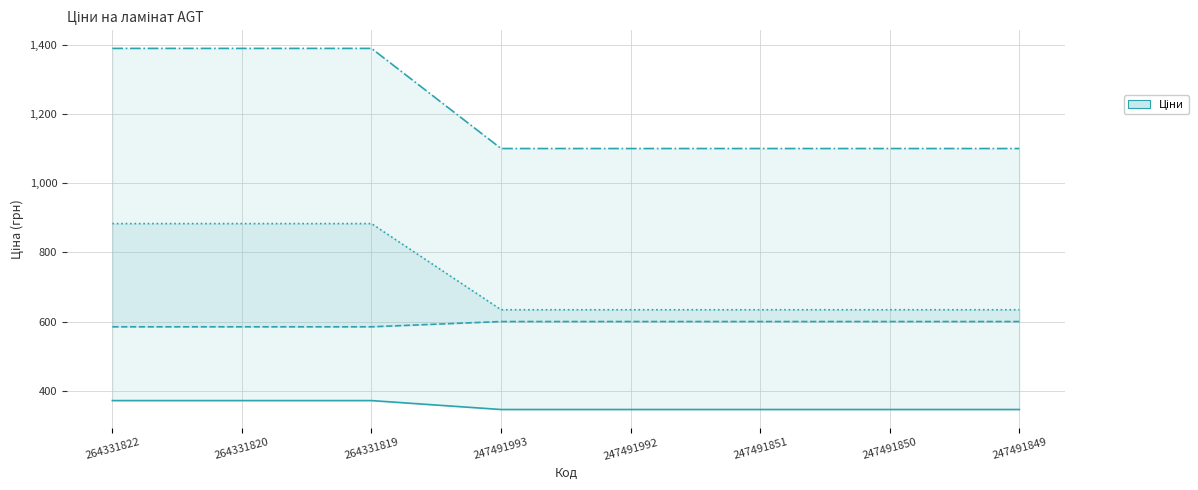

True or false: Доп. ціна and Стара доп. ціна cross at least once.

False